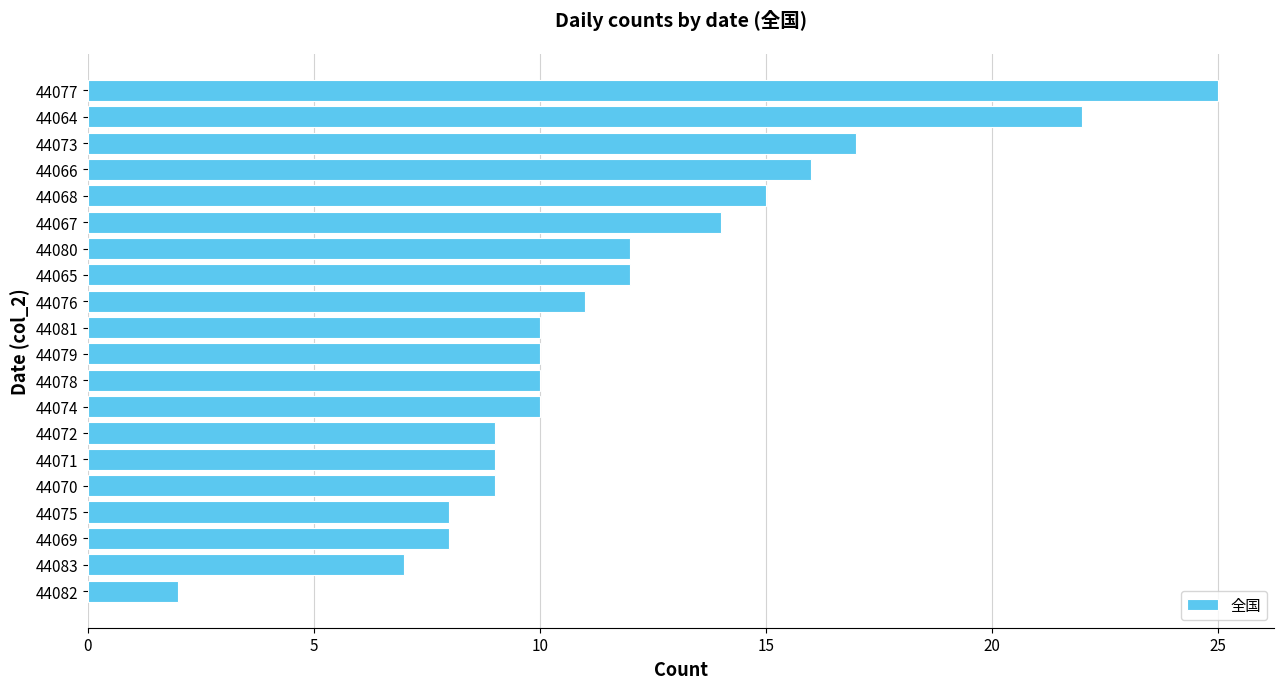

What is the average value?

12